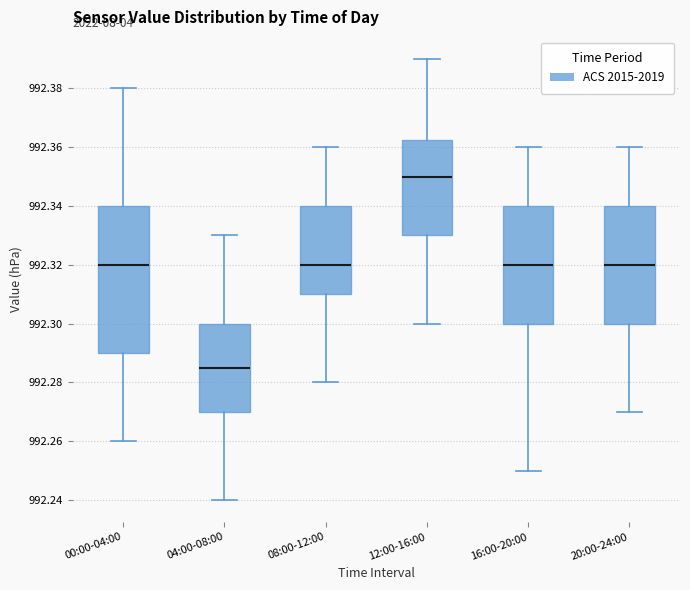

Where is the lower edge of the box for 12:00-16:00 on the y-axis? The values are not printed on the chart, so give them approximately, as read against the axis.

992.330